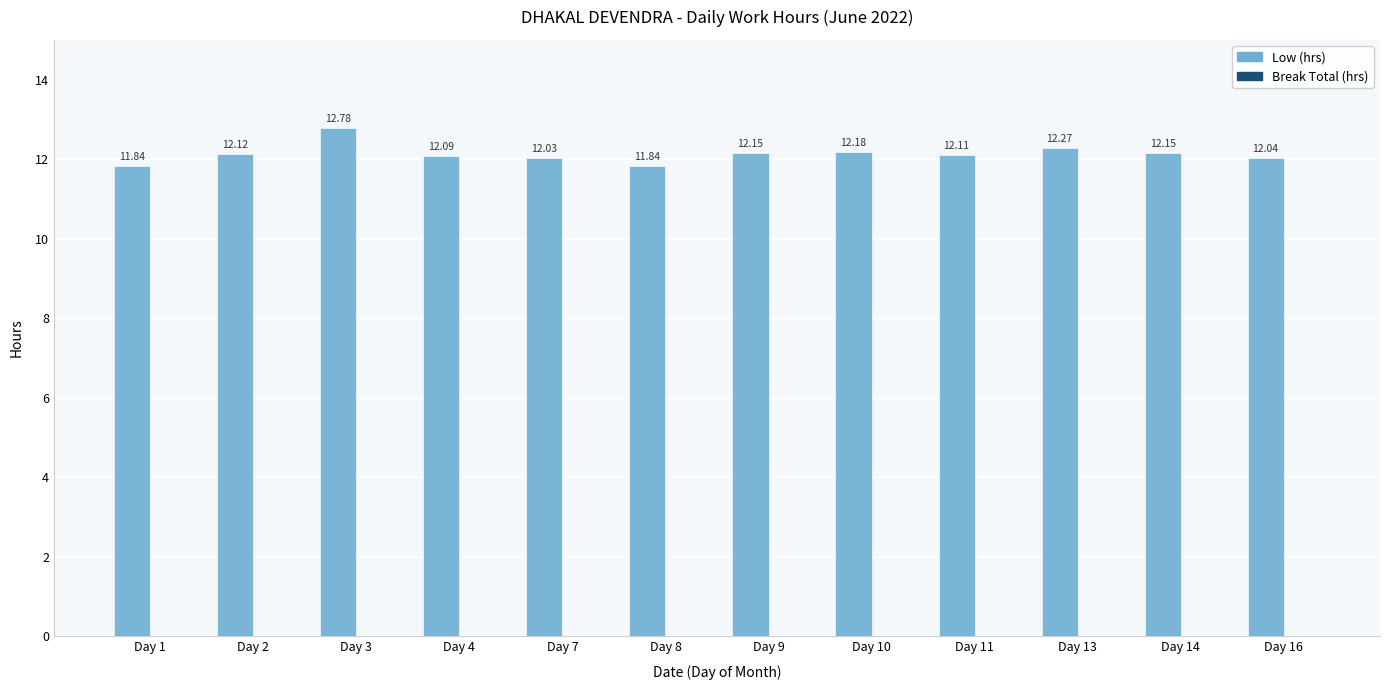

How many categories are shown in the chart?

12